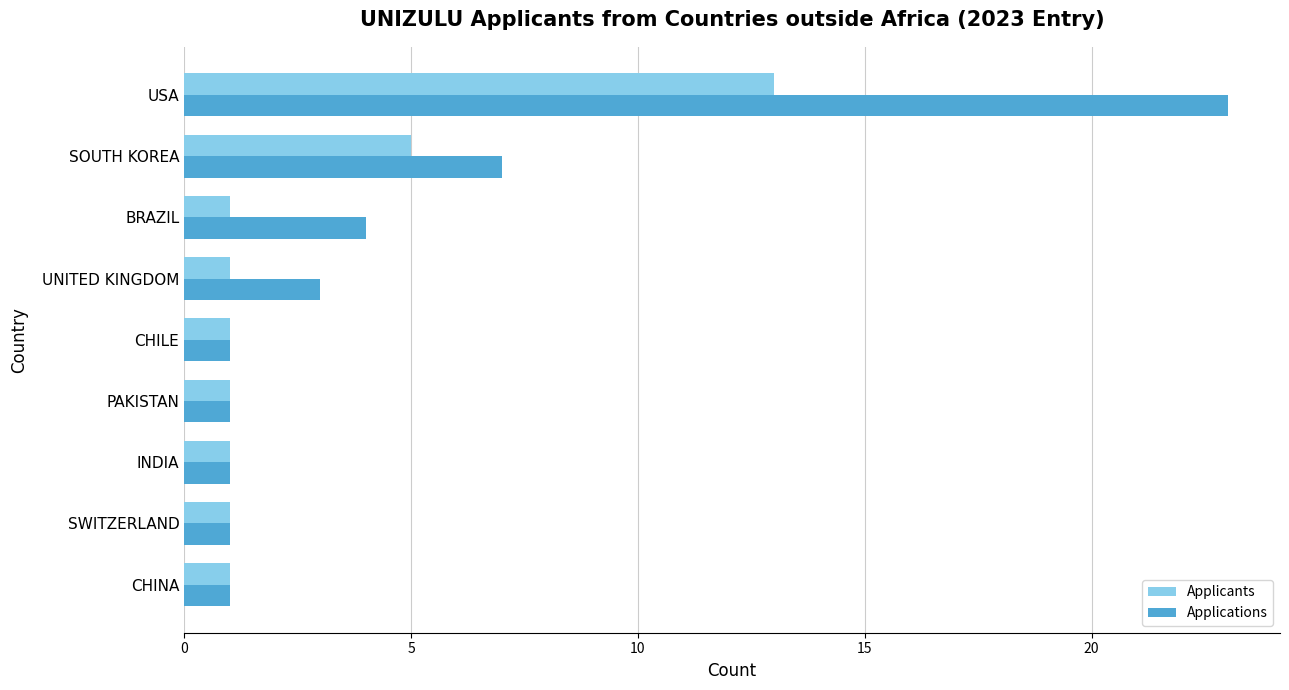

What is the sum of all Applicants values?

25